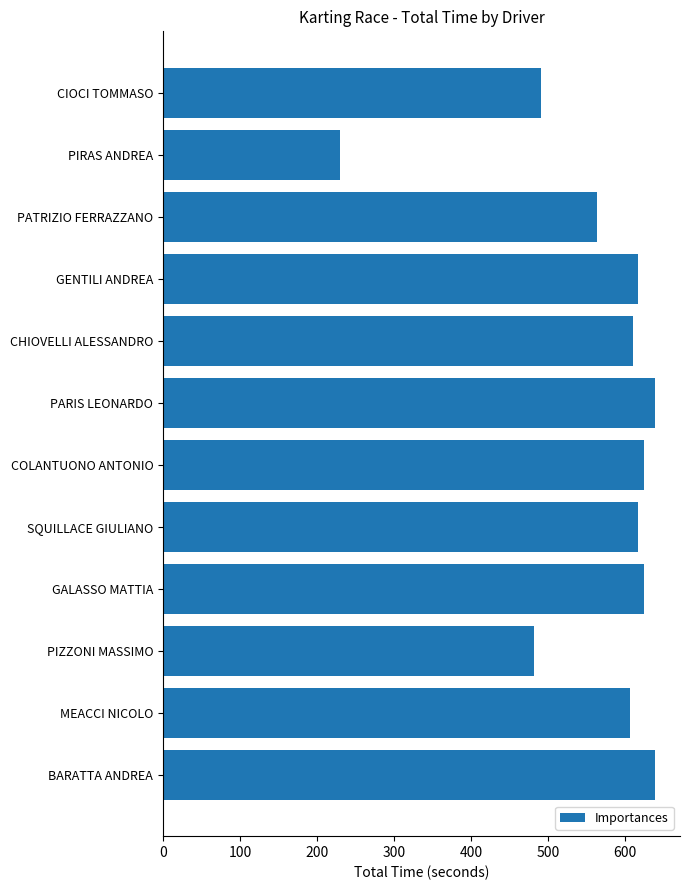

At which category does the chart reach its minimum across all series?

PIRAS ANDREA